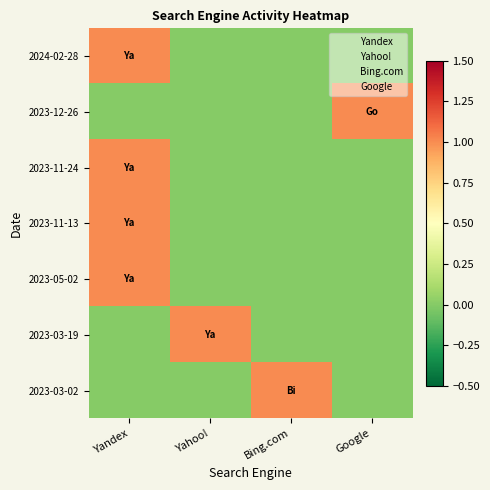

Between Yandex and Yahoo!, which is larger?

Yandex